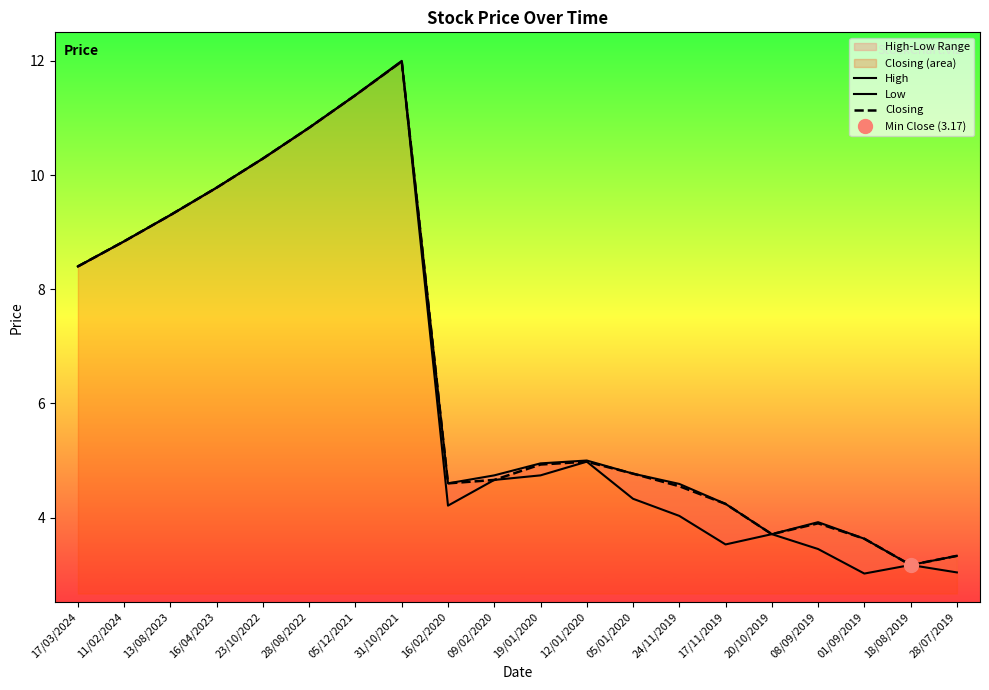

True or false: Closing and High cross at least once.

False